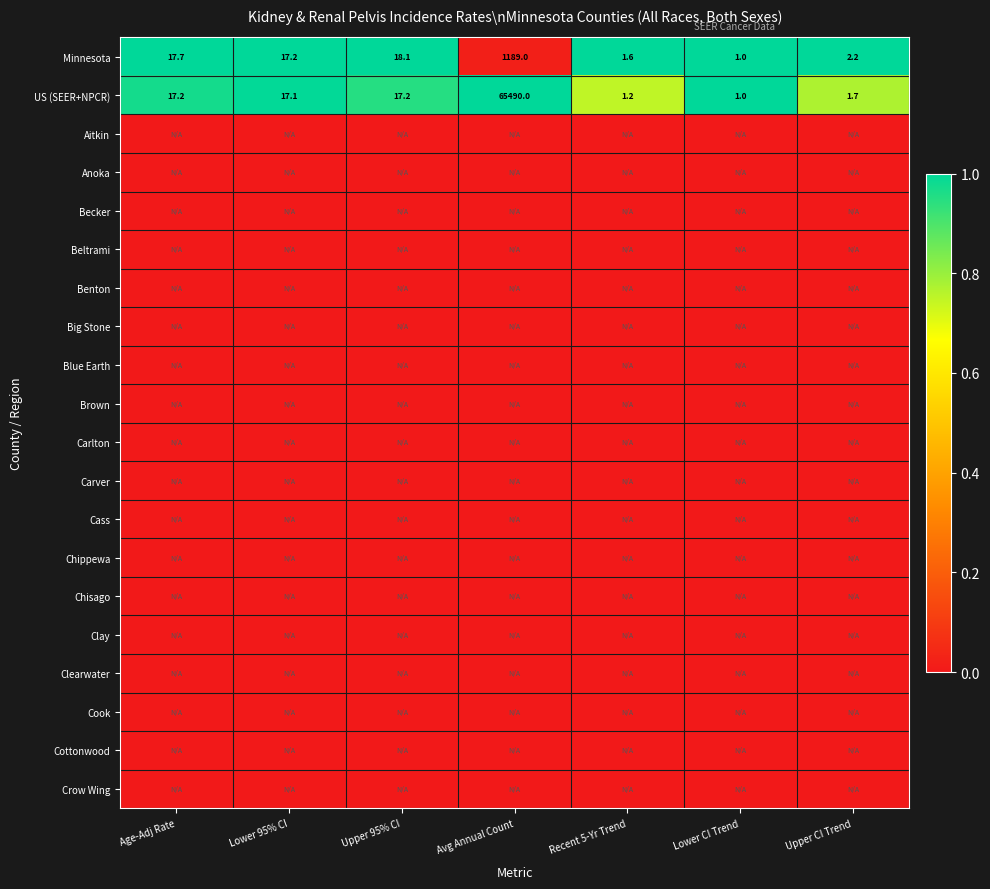

At how many categories does at least one series exceed 0?

7